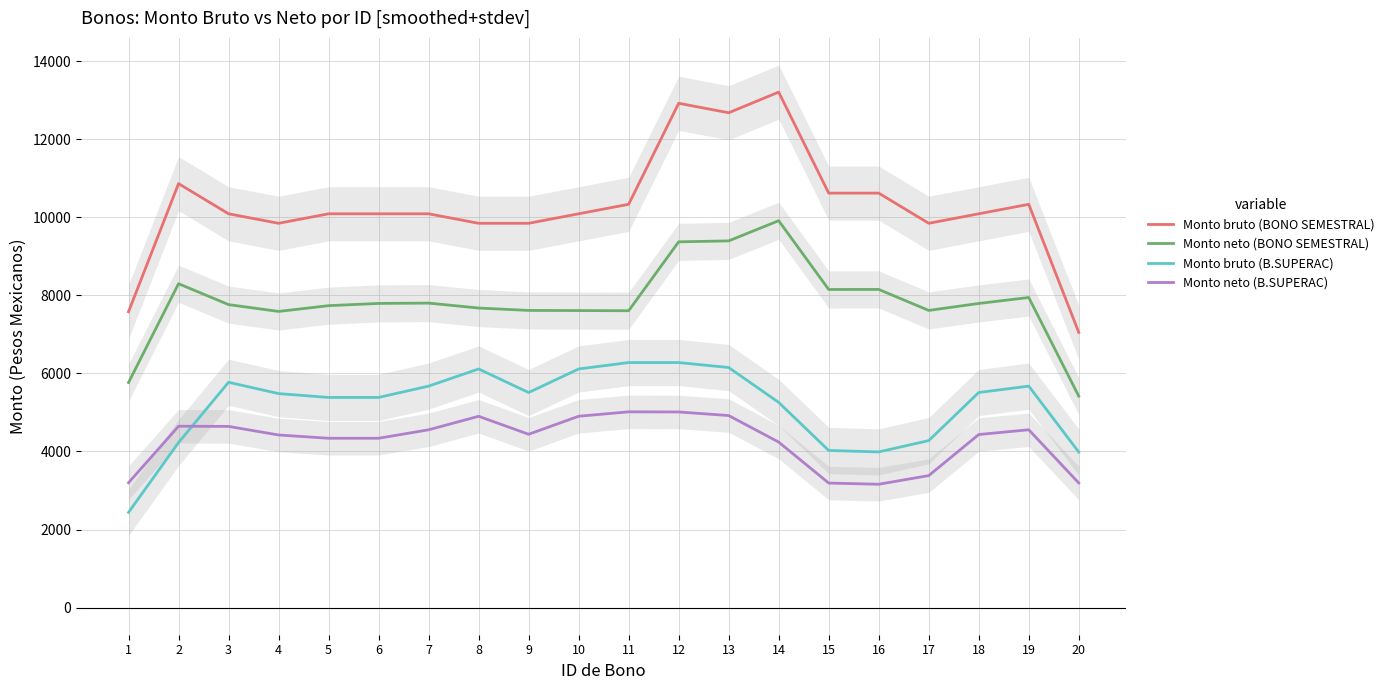

In Monto neto (B.SUPERAC), how many points are higher than both neighbors (excluding endpoints)?

4